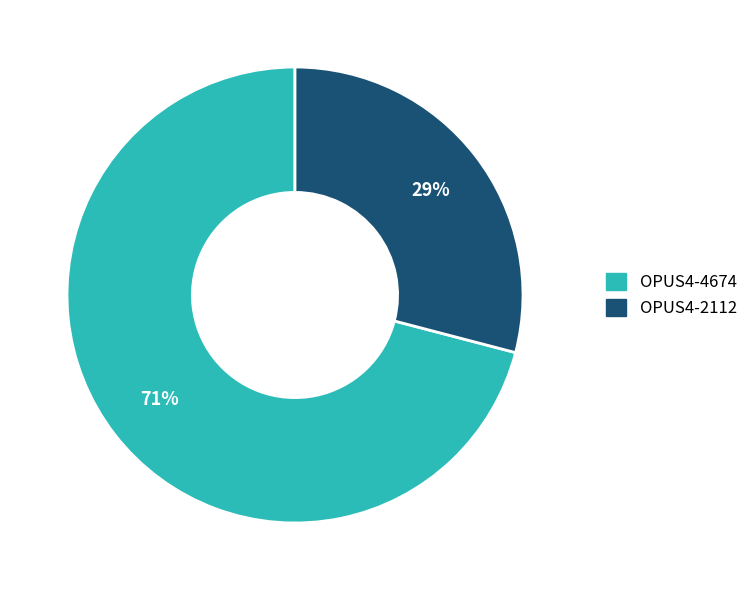

What is the ratio of the value at OPUS4-4674 to the value at OPUS4-2112?

2.4